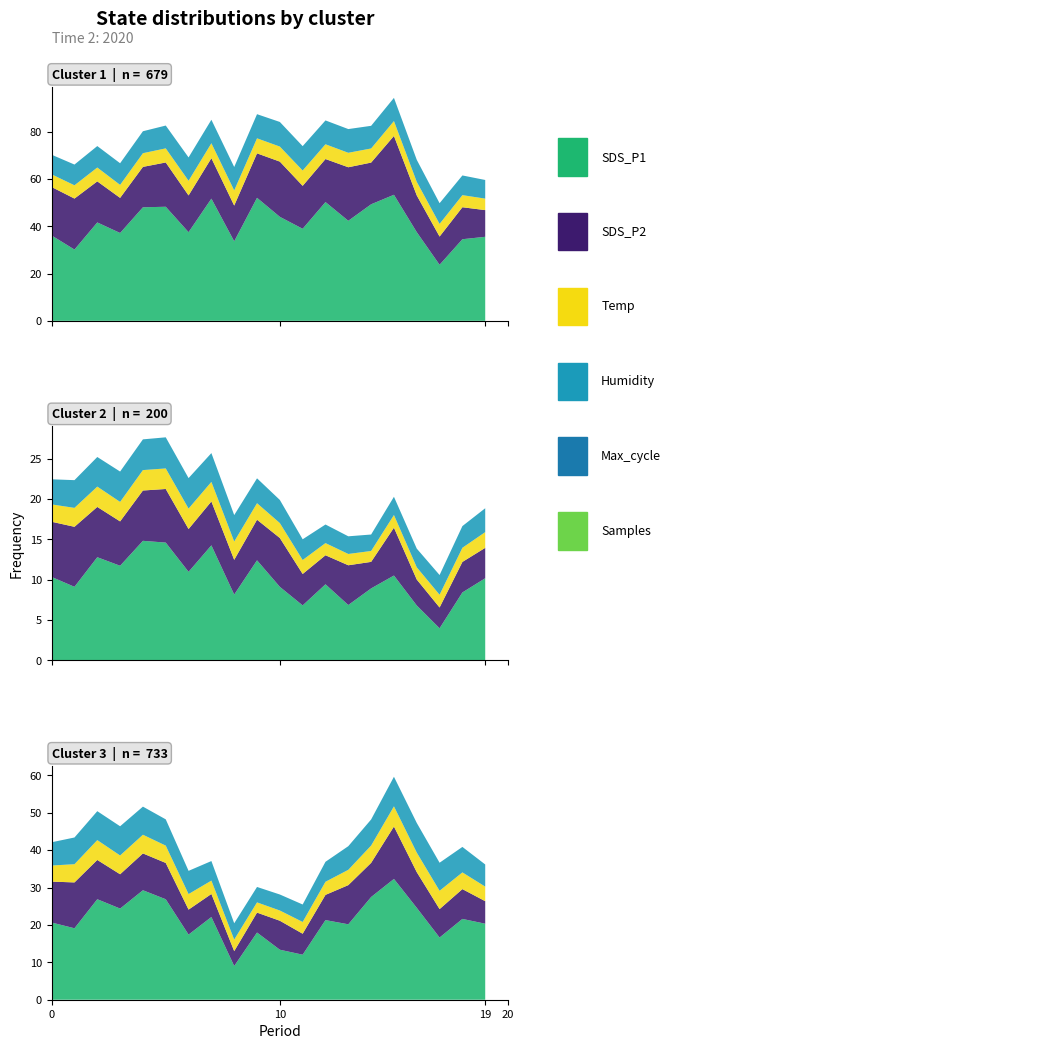

How many values in the Humidity series exceed 73?

10